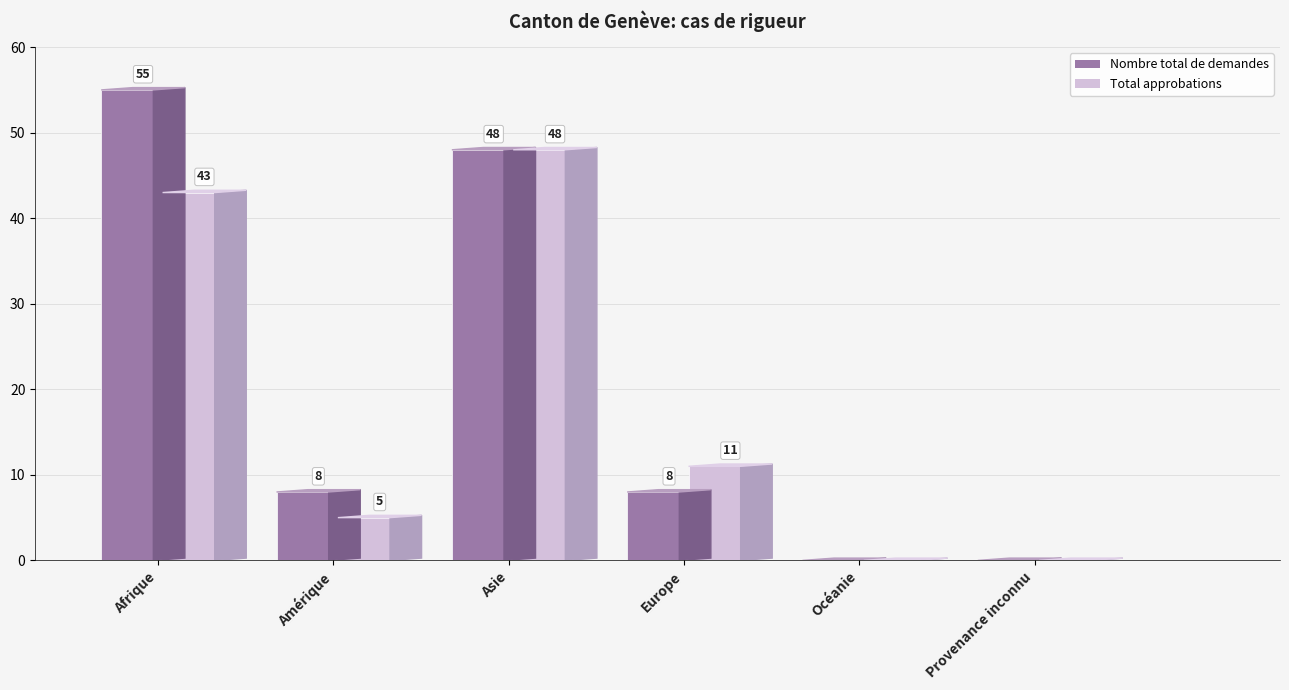

The value of Nombre total de demandes at Asie is 48. True or false?

True